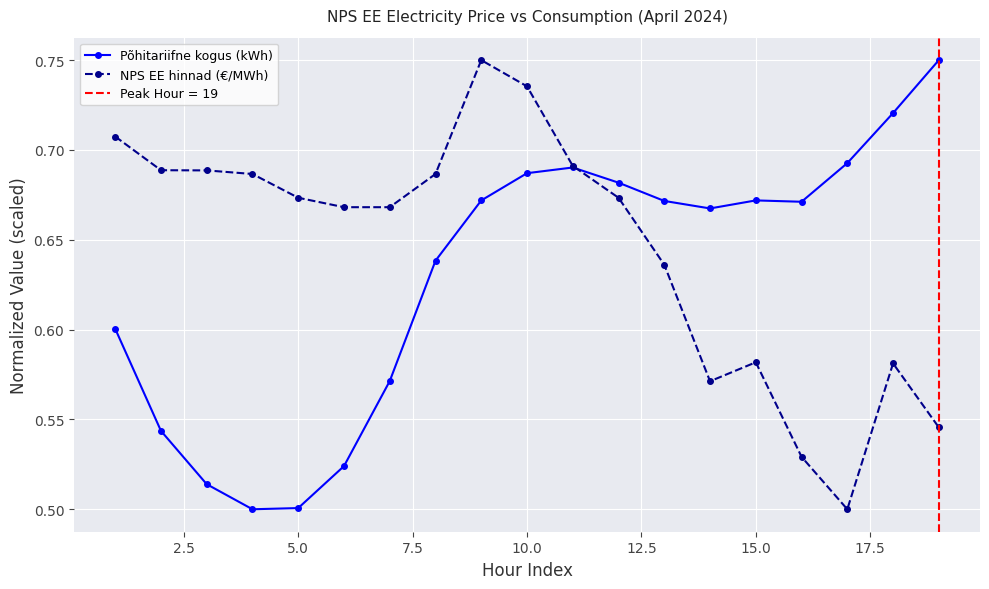

What are all the series names shown in the legend?

Põhitariifne kogus (kWh), NPS EE hinnad (€/MWh)